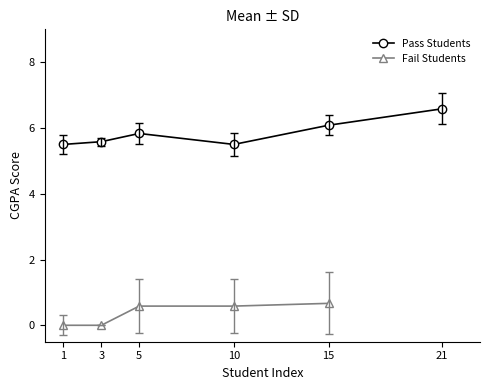

At which category is the sum across all series the highest?

15